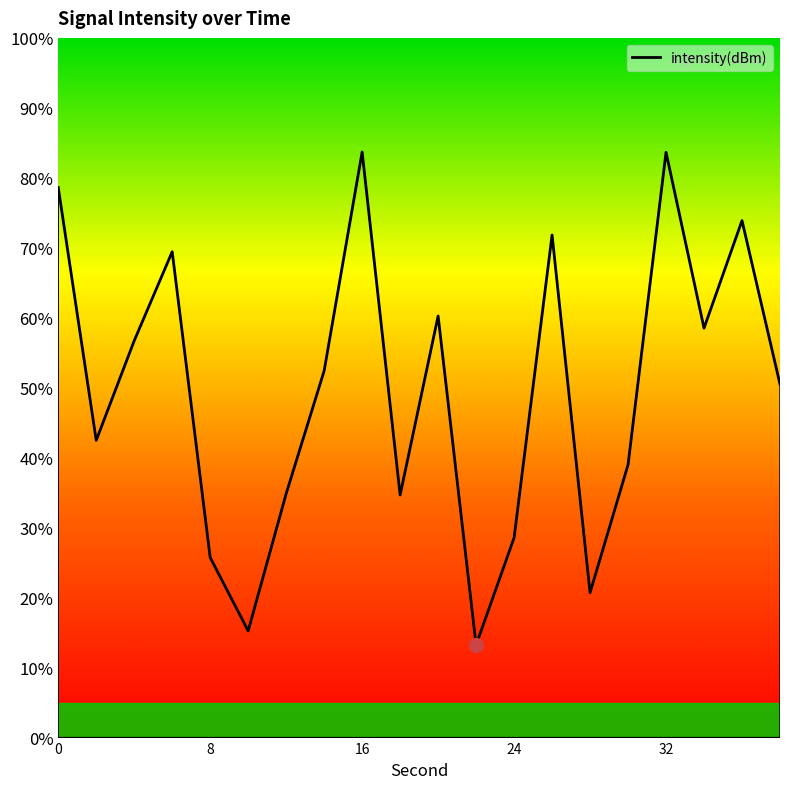

What is the minimum value shown in the chart?

13.2